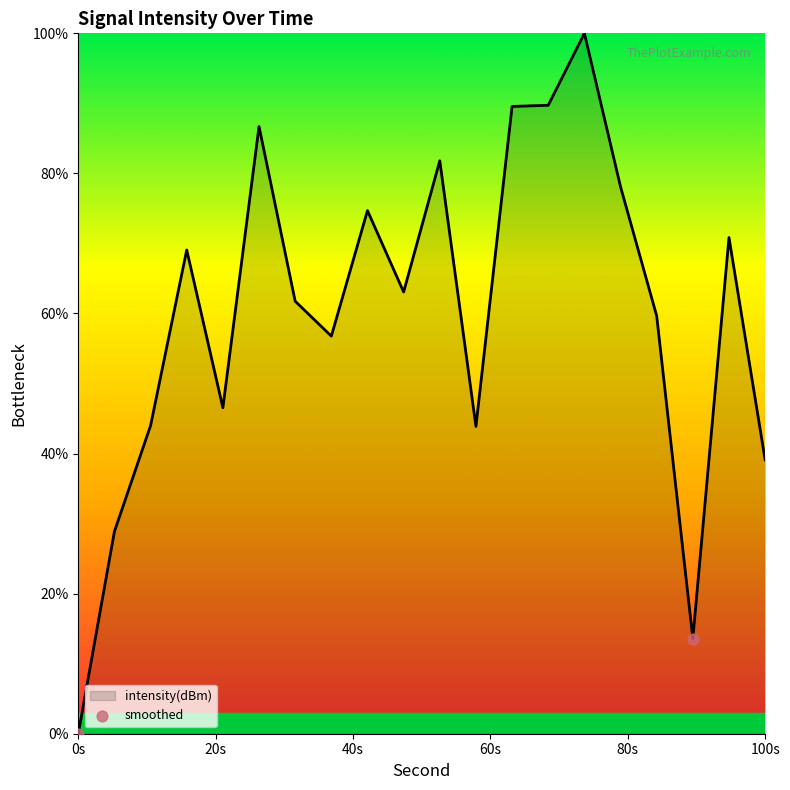

What is the difference between the maximum and minimum values?

100.0